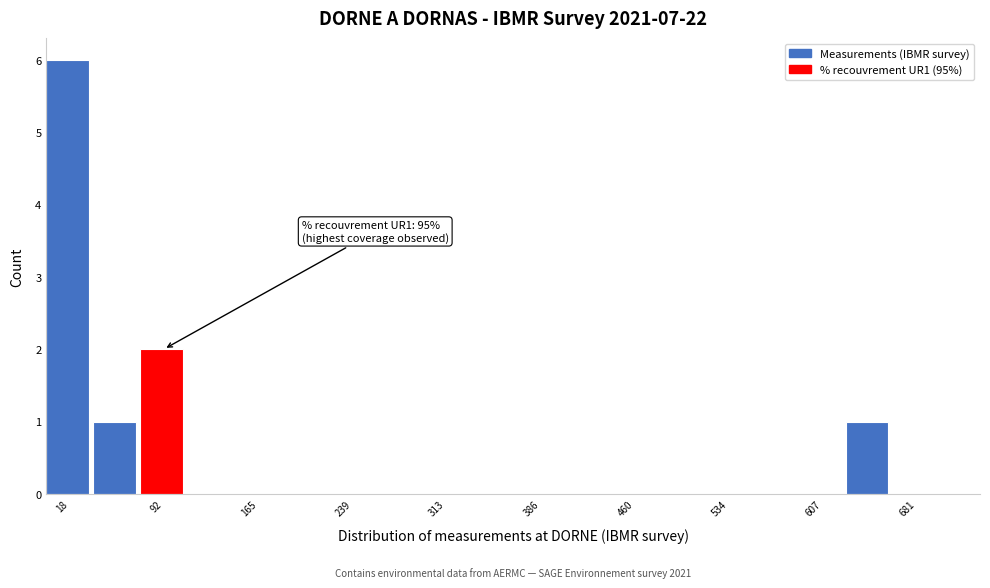

Around what value on the x-axis is the tallest bar? Give the approximate position of its centre, as read against the axis.

20